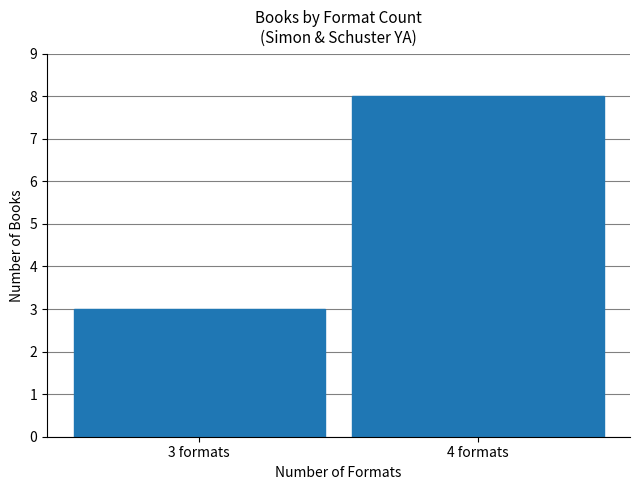

The chart shows a value of 8 at 4 formats. True or false?

True